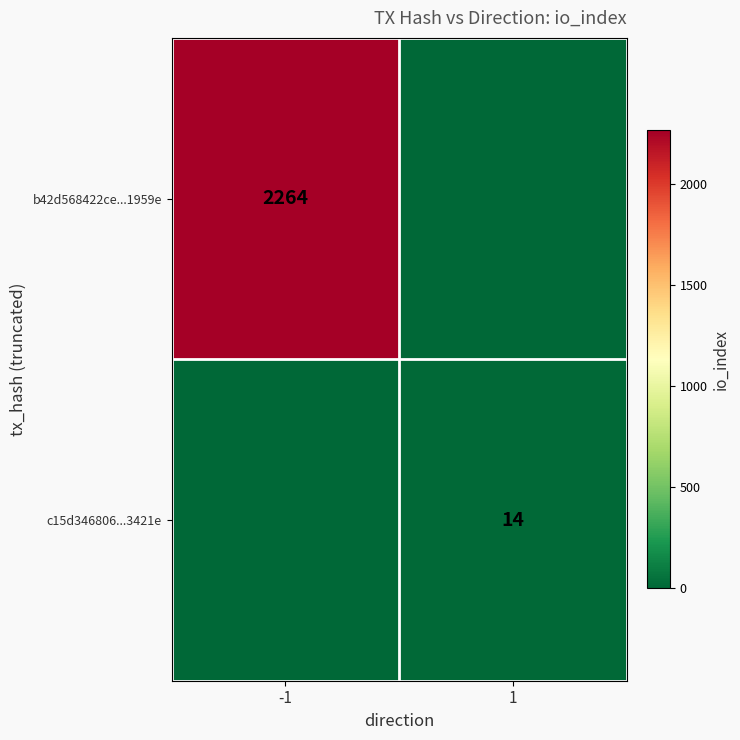

The b42d568422ce...1959e series shows 3500 at -1. True or false?

False